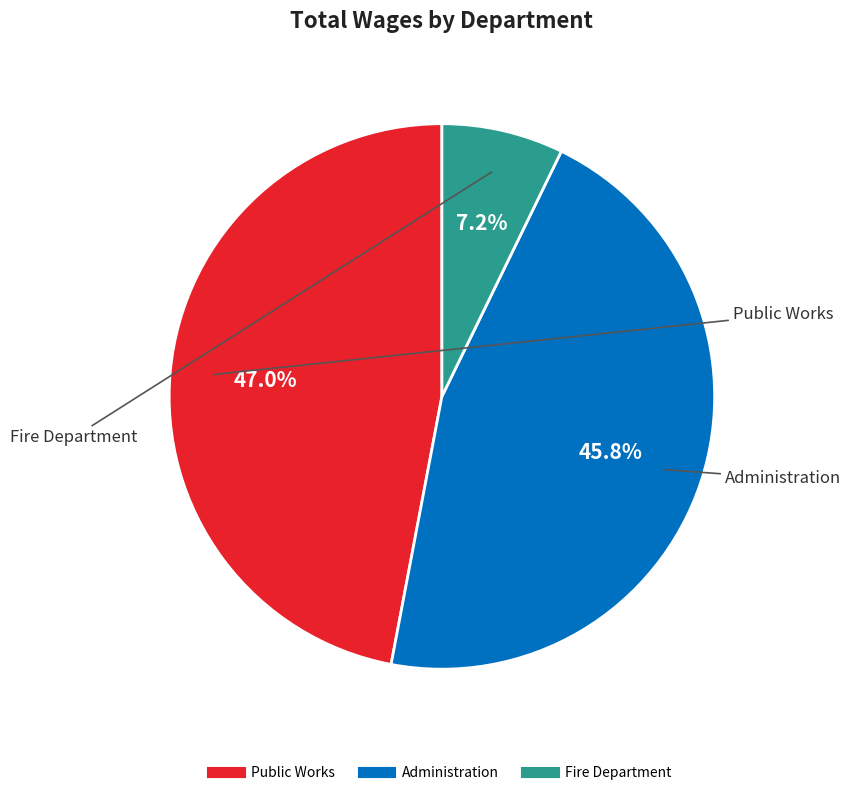

Is it true that Administration is 46% of the pie?

True